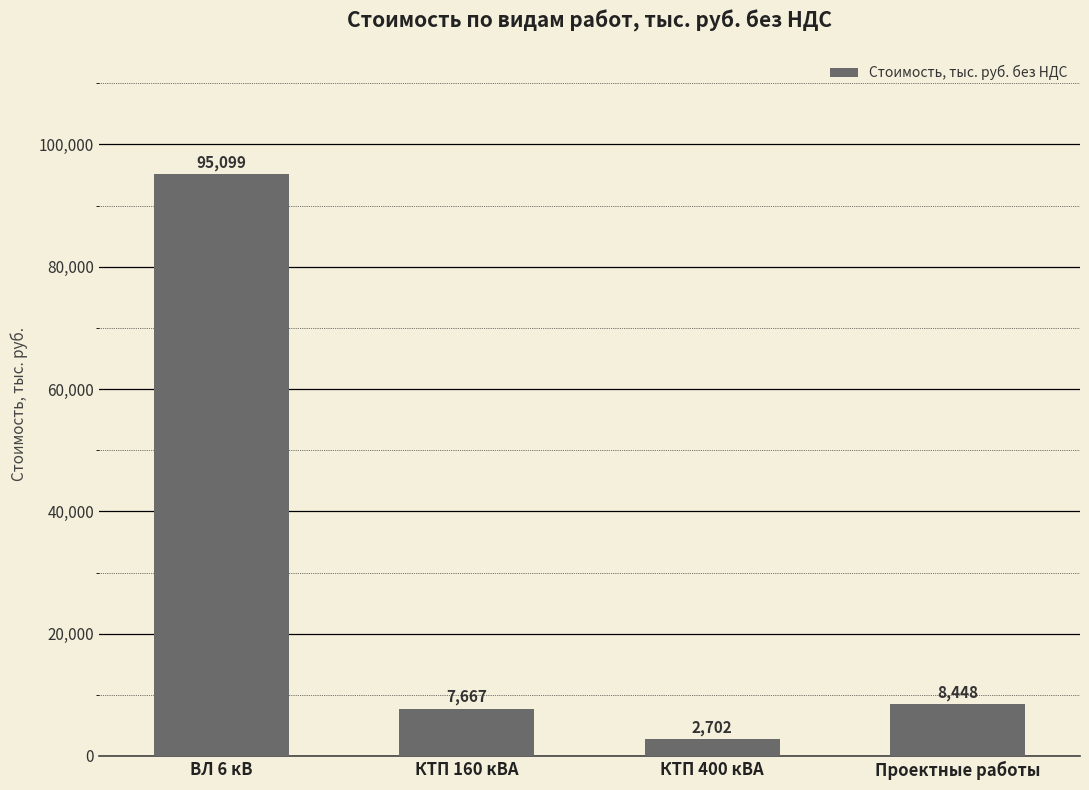

Where is the data nearest to the value 48900?

Проектные работы